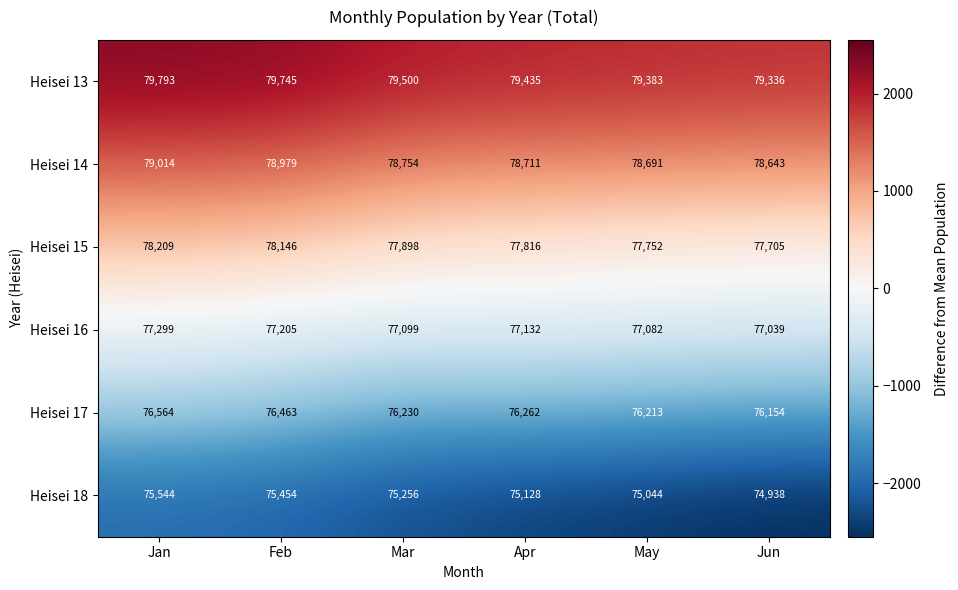

What is the approximate value of Heisei 15 at May?

77752